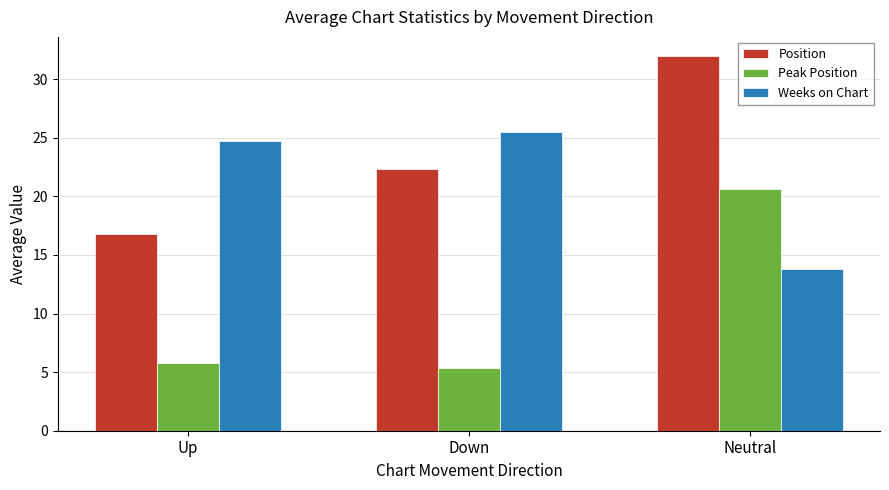

What is the sum of all Position values?

71.1